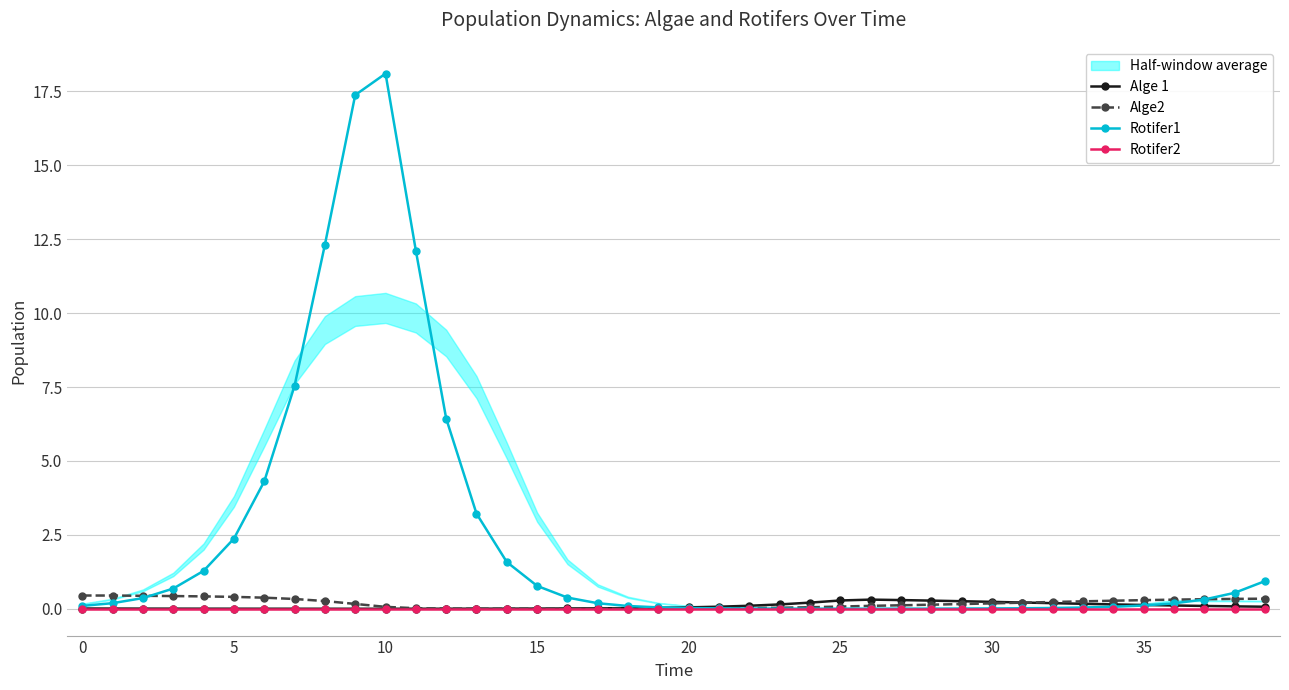

What is the highest value of the Rotifer1 series?

18.1